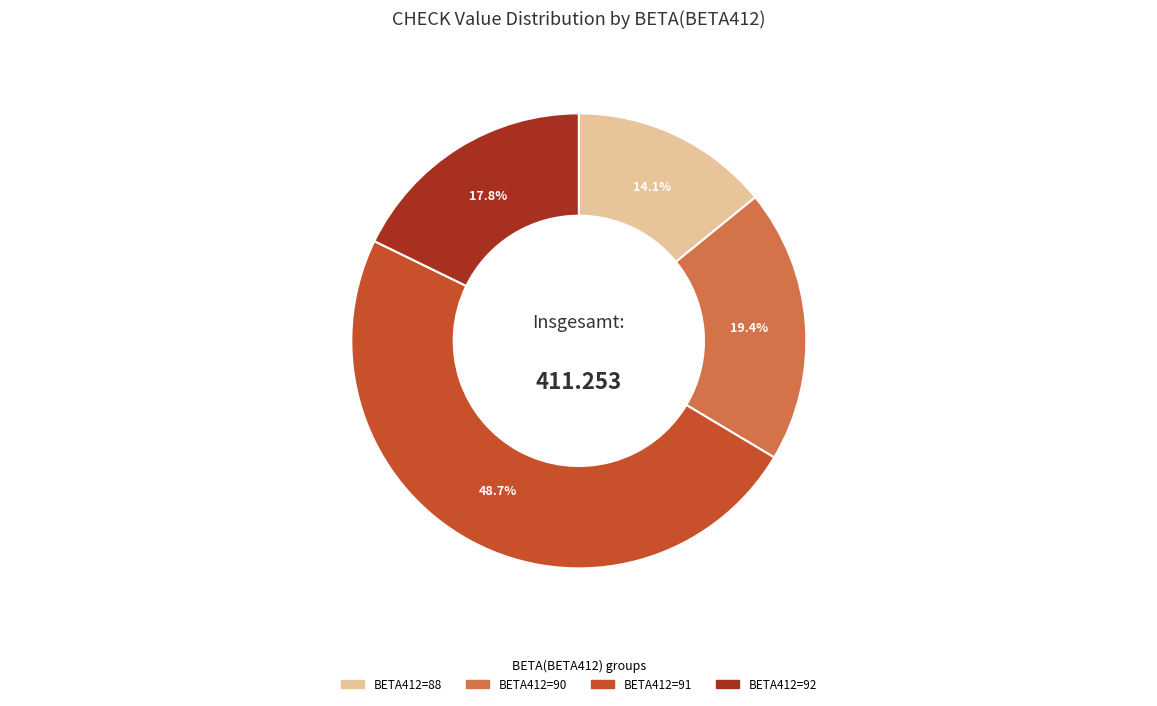

Does any single category account for the majority?

No